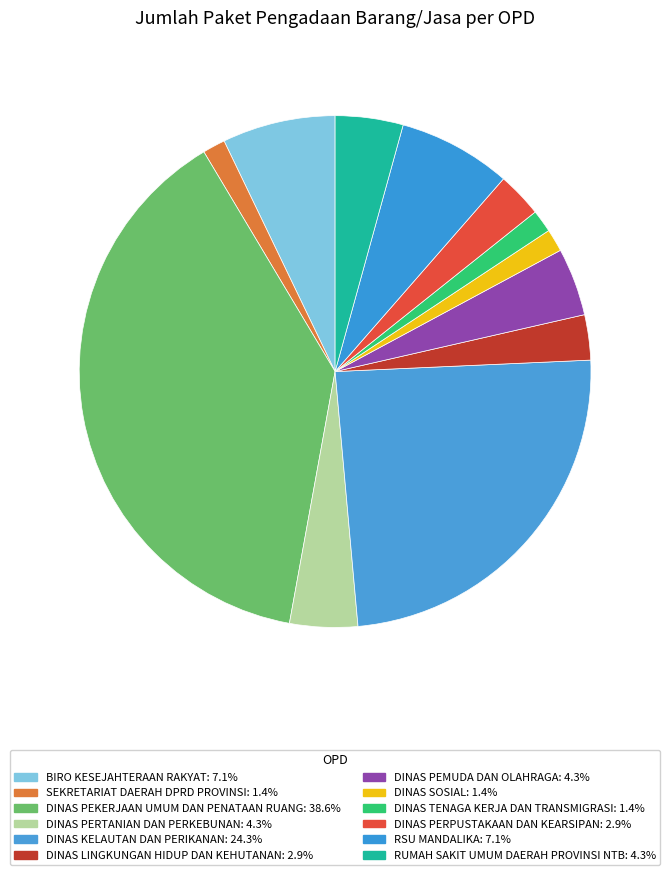

Between SEKRETARIAT DAERAH DPRD PROVINSI and DINAS LINGKUNGAN HIDUP DAN KEHUTANAN, which is larger?

DINAS LINGKUNGAN HIDUP DAN KEHUTANAN